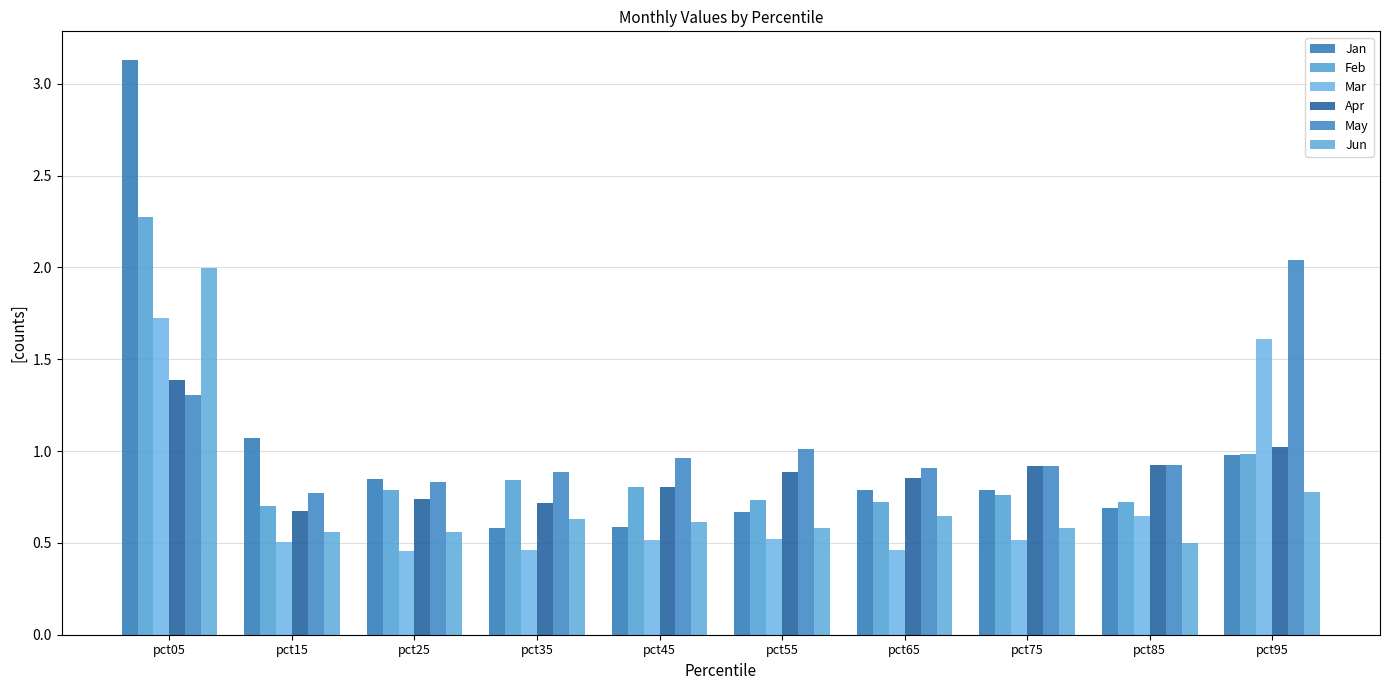

List the series in order of their peak value, lowest first.

Apr, Mar, Jun, May, Feb, Jan